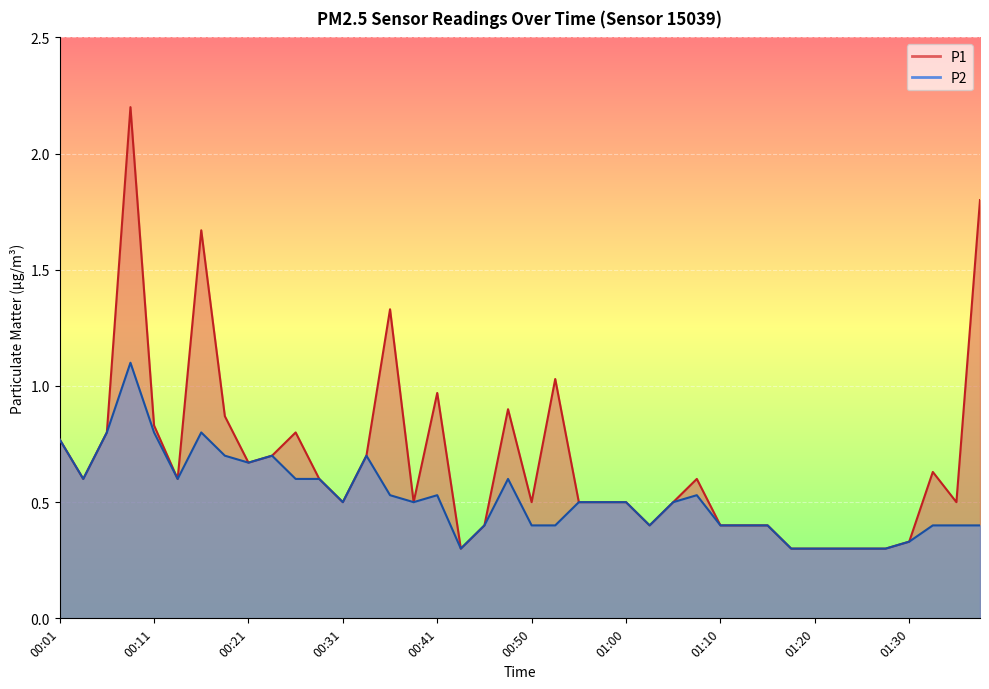

What is the label of the 33rd point from the left?

01:20